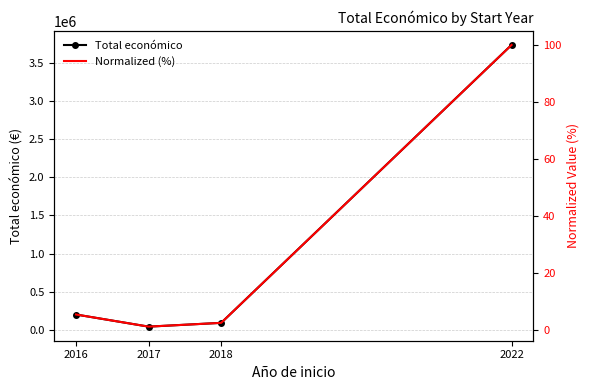

At which label does Total económico reach its minimum?

2017